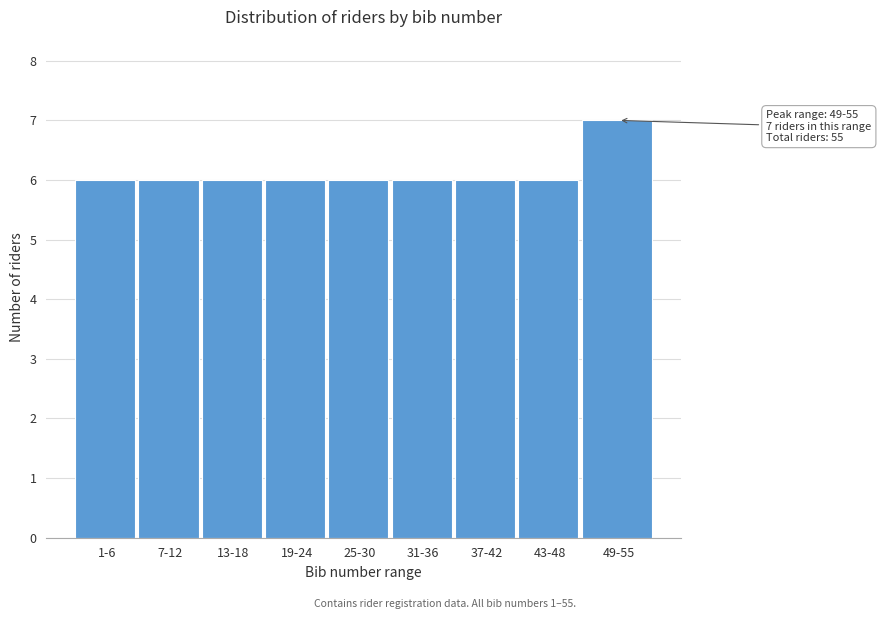

Reading right to left, list all the values displayed in this chart.

49-55=7	43-48=6	37-42=6	31-36=6	25-30=6	19-24=6	13-18=6	7-12=6	1-6=6